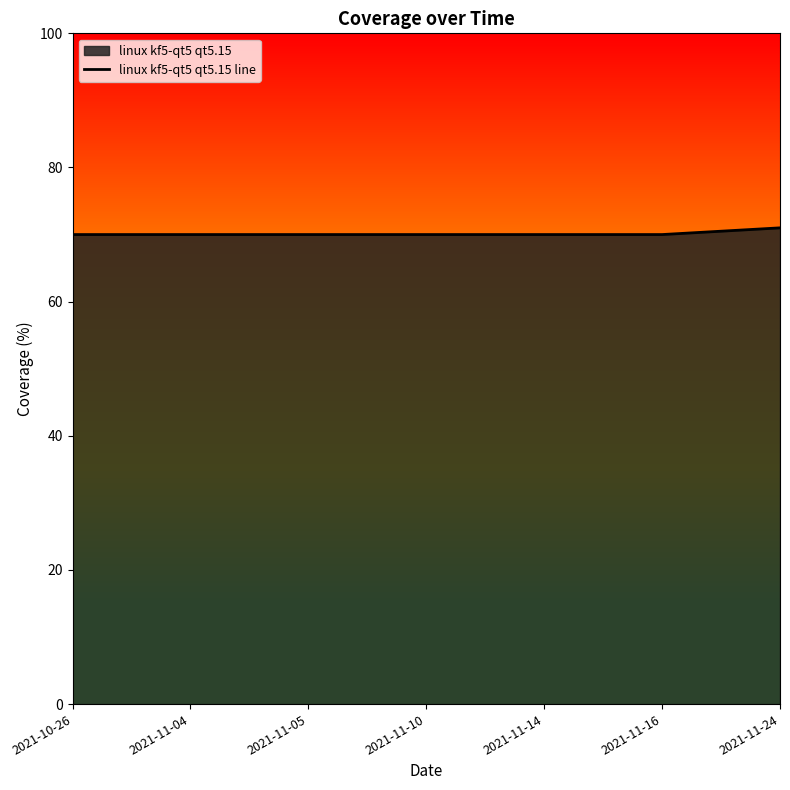

List the labels in order of value, largest first.

2021-11-24, 2021-10-26, 2021-11-04, 2021-11-05, 2021-11-10, 2021-11-14, 2021-11-16